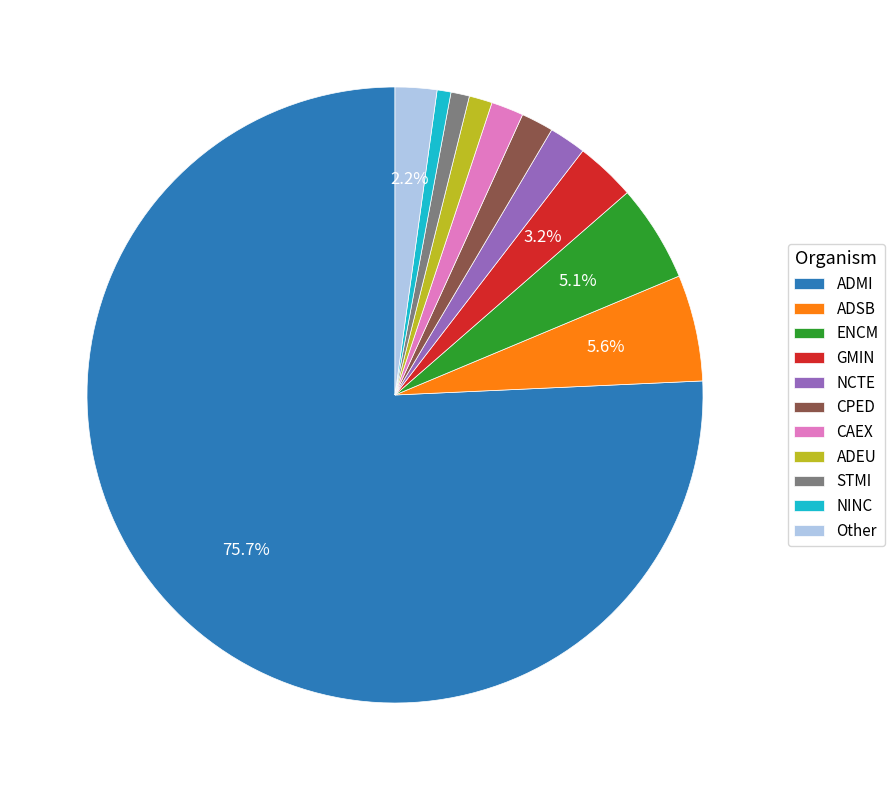

Does any single category account for the majority?

Yes